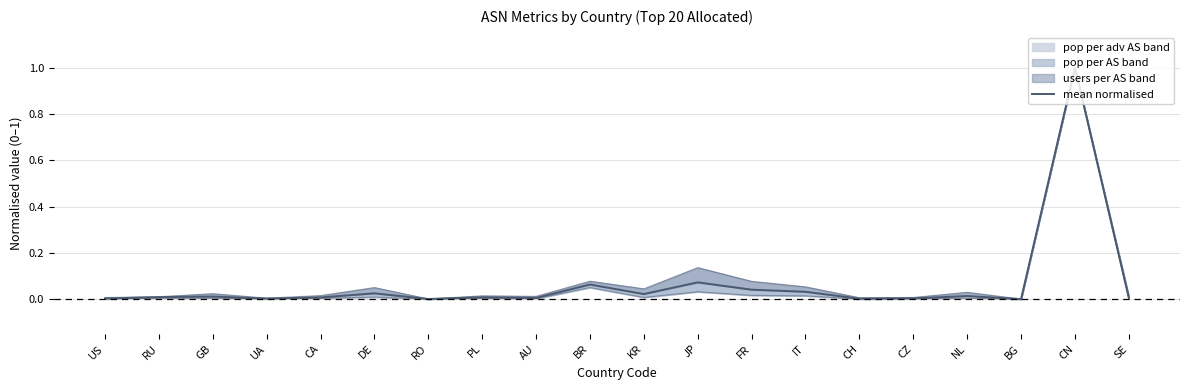

What position from the right is SE?

1